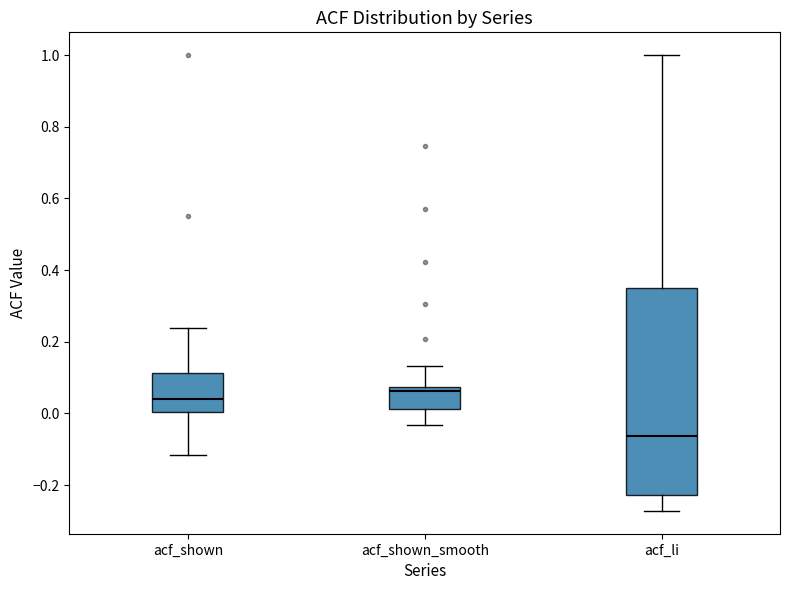

Reading left to right, read every box against the y-axis: the position of its median line, the range the box covers, and the ends of its whiskers. The values are not printed on the chart, so give them approximately, as read against the axis.

acf_shown: median 0.04, box 0.00 to 0.12, whiskers -0.12 to 0.24
acf_shown_smooth: median 0.06, box 0.02 to 0.08, whiskers -0.04 to 0.14
acf_li: median -0.06, box -0.22 to 0.36, whiskers -0.28 to 1.00